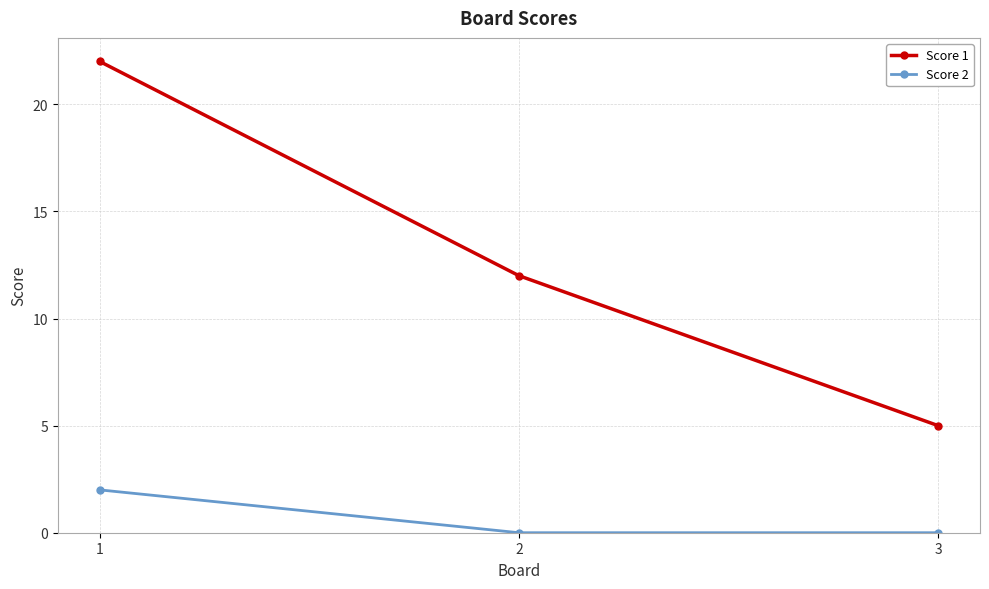

How many data points does each series have?

3